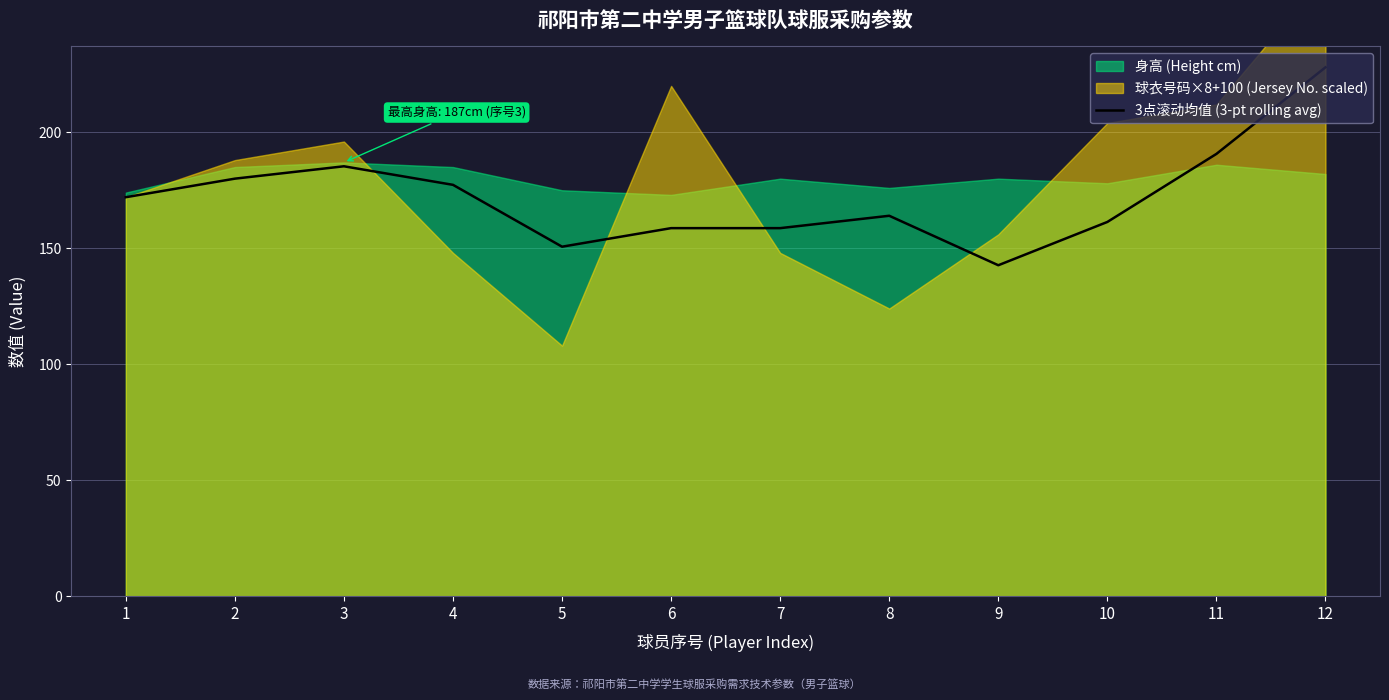

How many interior local valleys (lower than both neighbors) does the data have?

2